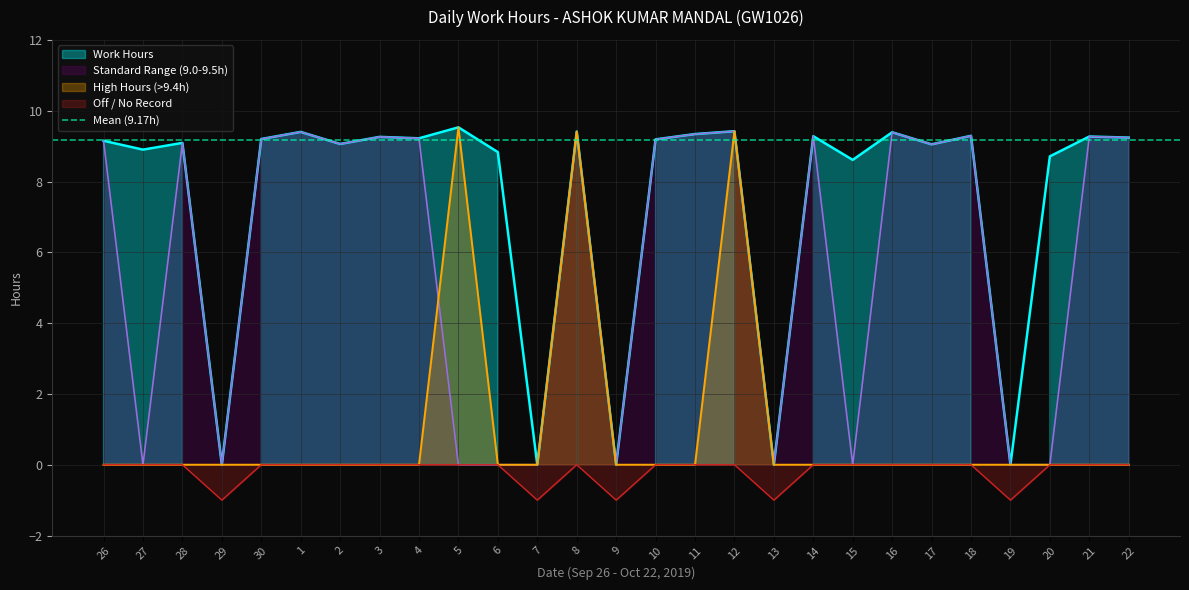

What is the ratio of the value at 6 to the value at 22?

1.0